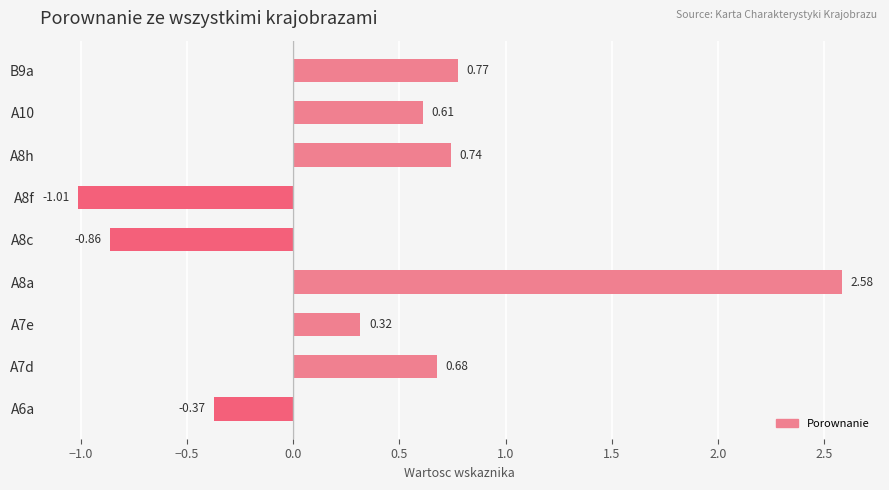

Rank the categories by value from highest to lowest.

A8a, B9a, A8h, A7d, A10, A7e, A6a, A8c, A8f